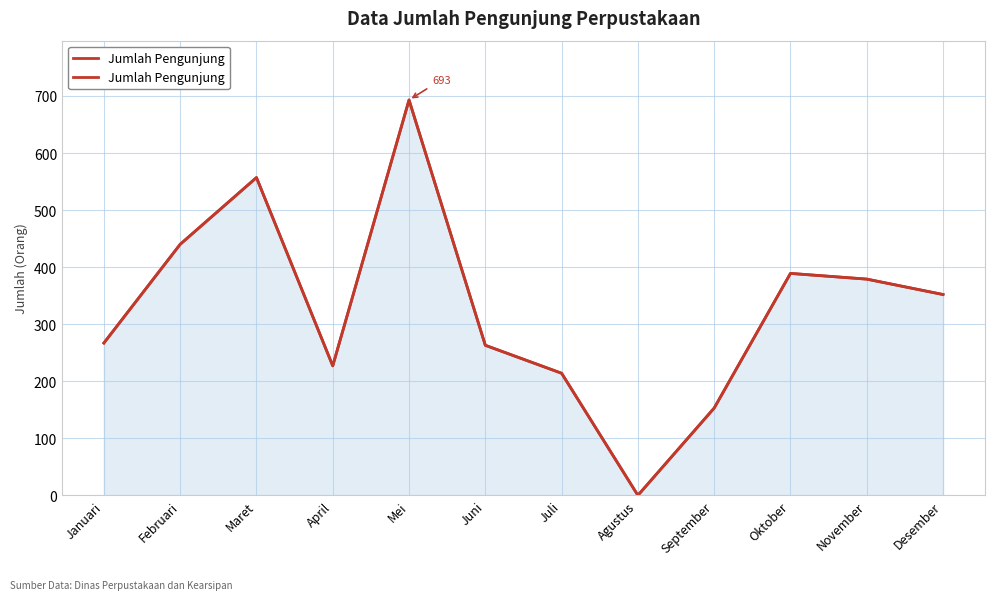

List the labels in order of value, largest first.

Mei, Maret, Februari, Oktober, November, Desember, Januari, Juni, April, Juli, September, Agustus